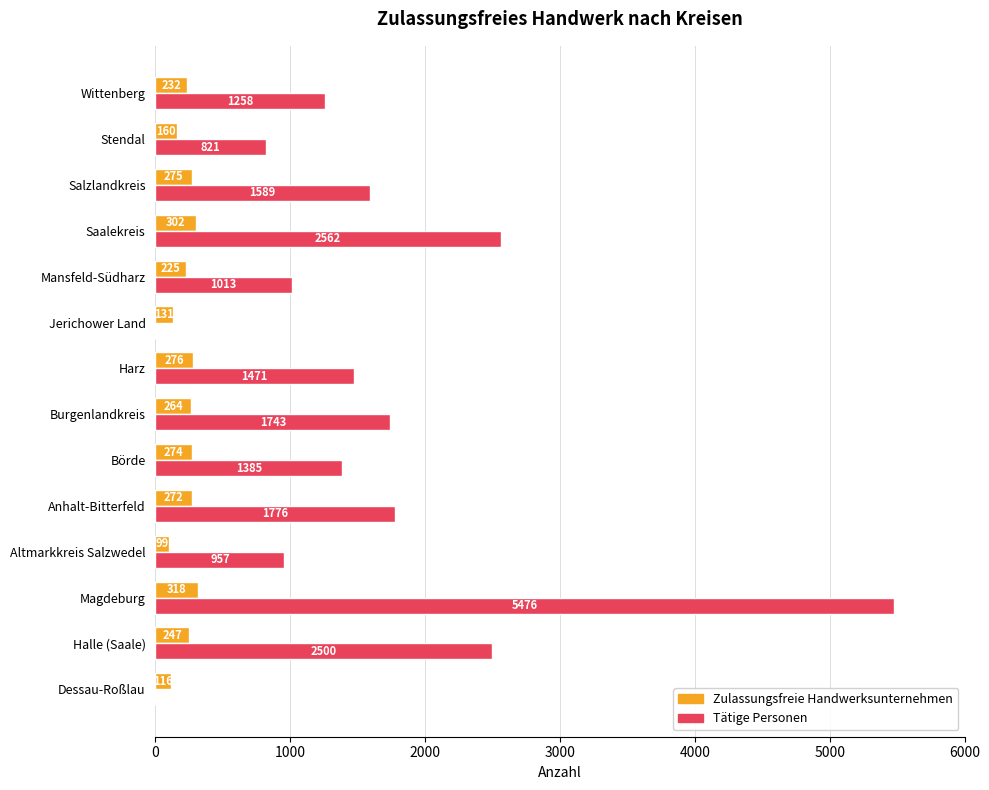

Which category has the highest value across all series?

Magdeburg